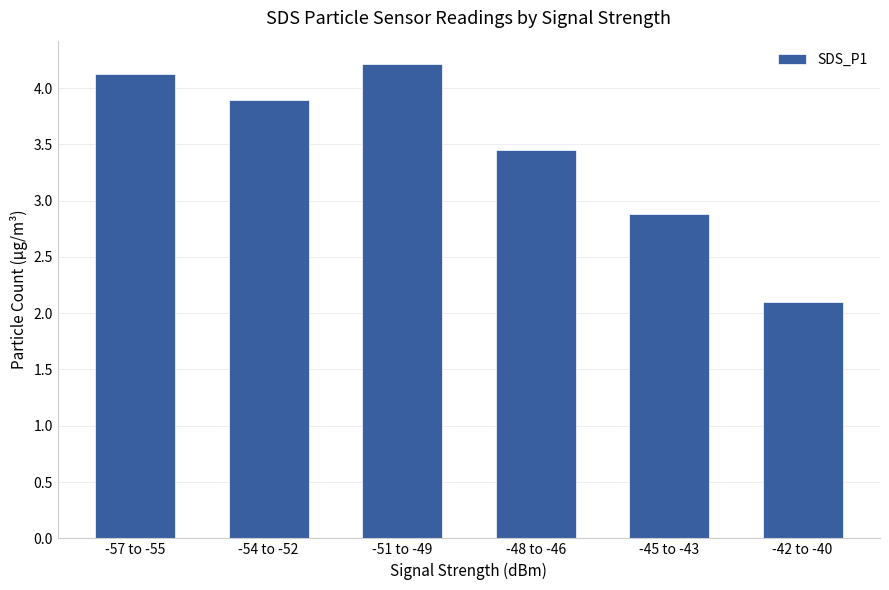

What is the ratio of the value at -54 to -52 to the value at -57 to -55?

0.9